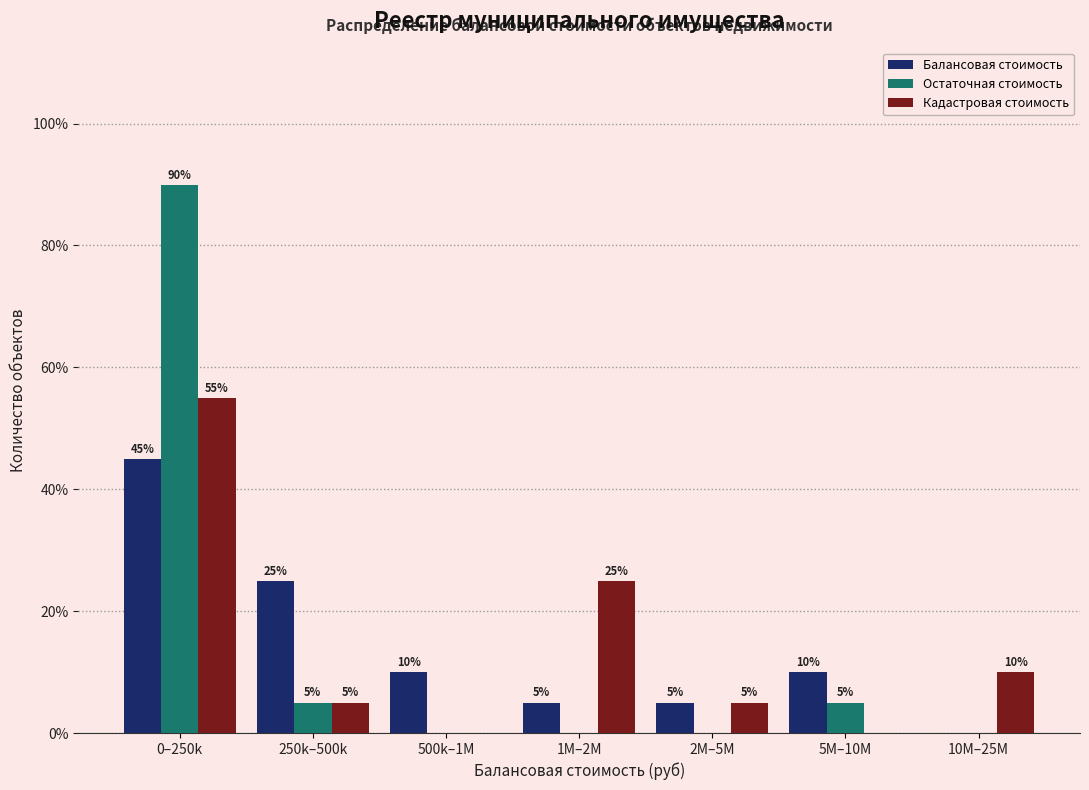

Reading left to right, list all the values displayed in this chart.

Балансовая стоимость: 0–250k=45.0	250k–500k=25.0	500k–1M=10.0	1M–2M=5.0	2M–5M=5.0	5M–10M=10.0	10M–25M=0.0
Остаточная стоимость: 0–250k=90.0	250k–500k=5.0	500k–1M=0.0	1M–2M=0.0	2M–5M=0.0	5M–10M=5.0	10M–25M=0.0
Кадастровая стоимость: 0–250k=55.0	250k–500k=5.0	500k–1M=0.0	1M–2M=25.0	2M–5M=5.0	5M–10M=0.0	10M–25M=10.0